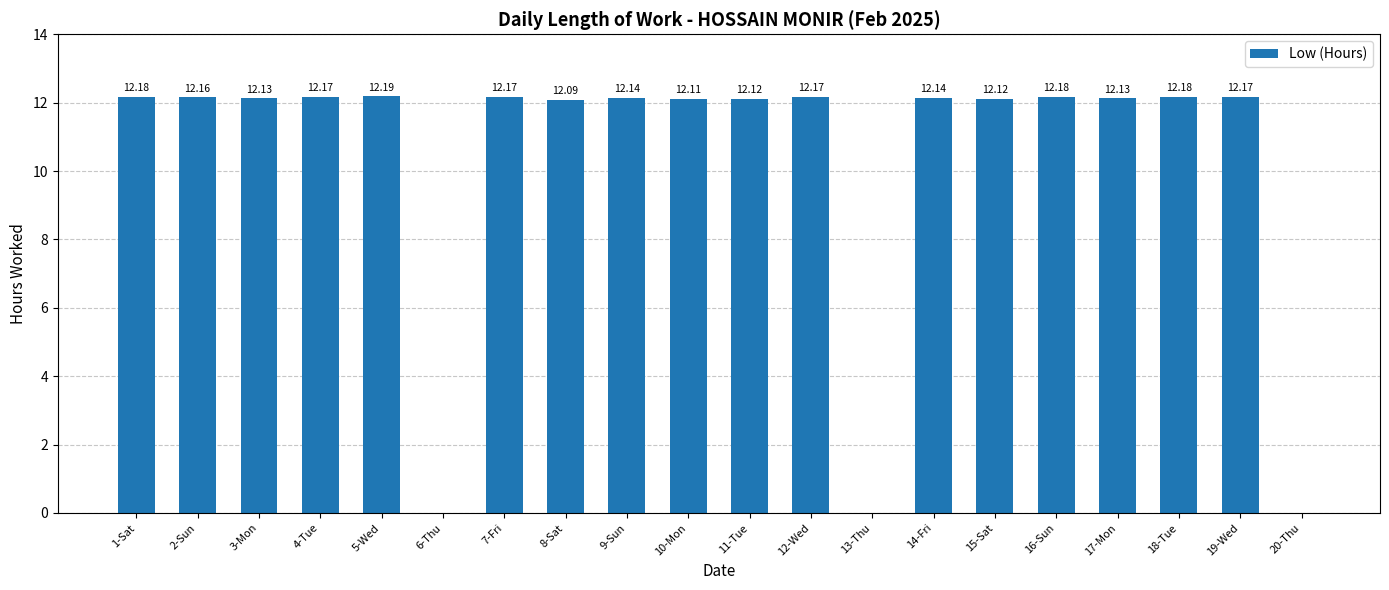

Reading right to left, list all the values displayed in this chart.

0.0	12.2	12.2	12.1	12.2	12.1	12.1	0.0	12.2	12.1	12.1	12.1	12.1	12.2	0.0	12.2	12.2	12.1	12.2	12.2